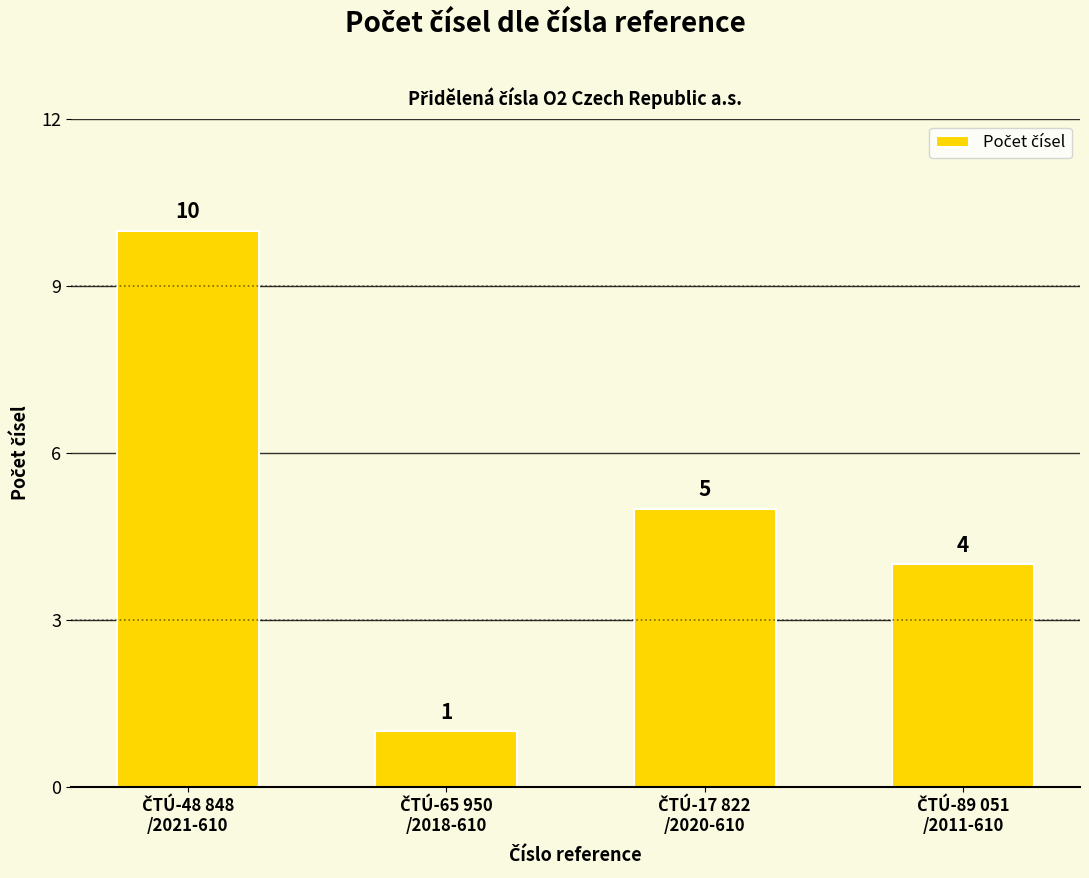

What is the greatest value displayed?

10